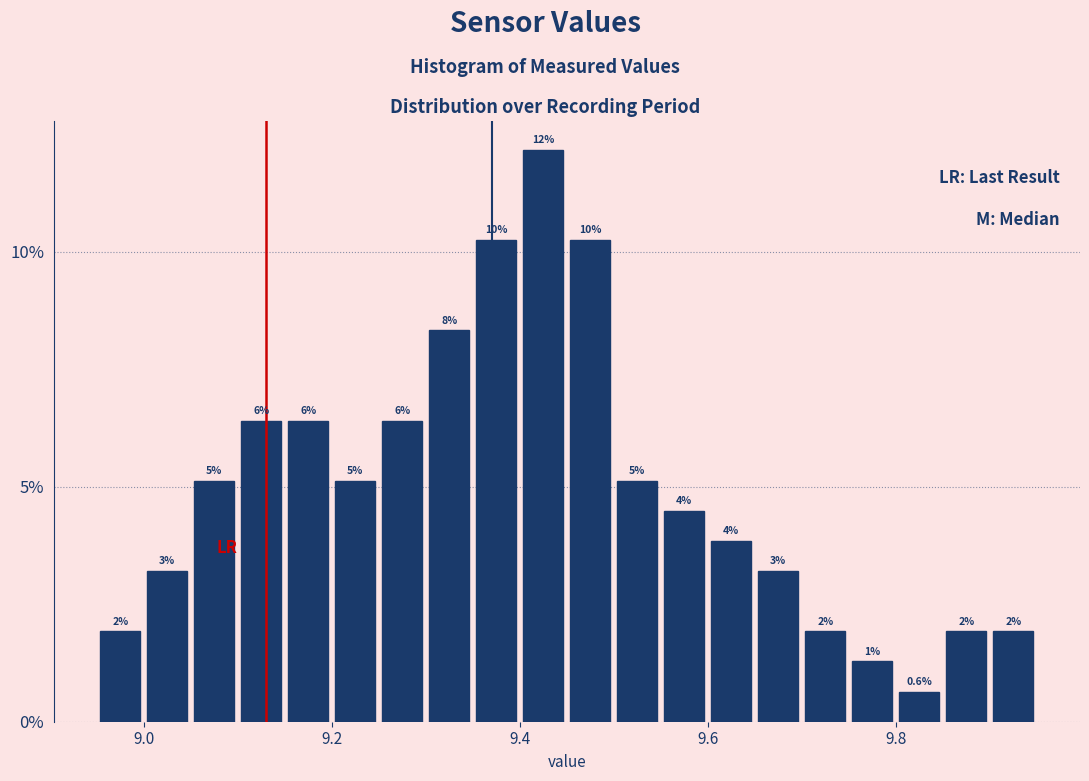

Around what value on the x-axis is the tallest bar? Give the approximate position of its centre, as read against the axis.

9.42